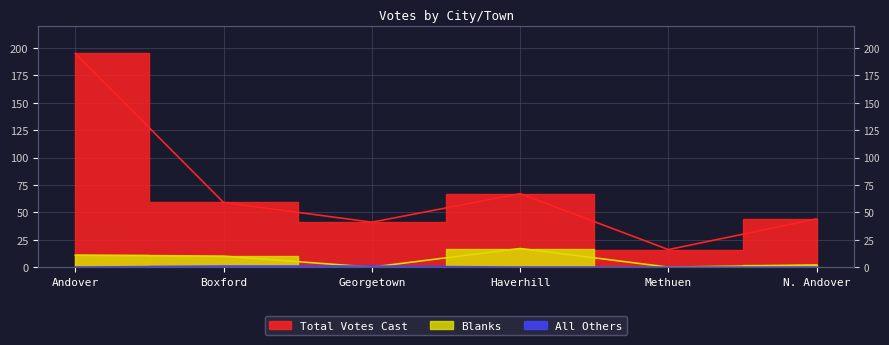

Where is the first local minimum for Total Votes Cast?

Georgetown